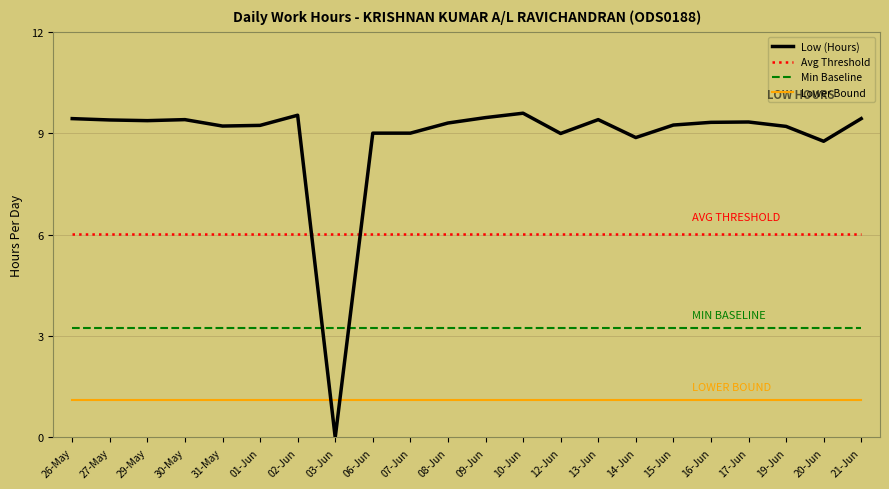

What position from the left is 29-May?

3